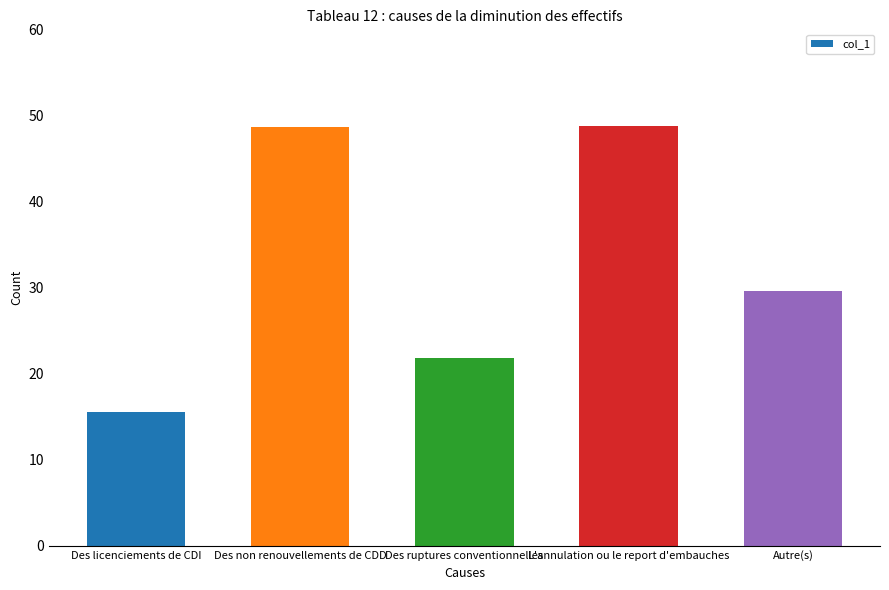

What is the sum of the values at L'annulation ou le report d'embauches and Des licenciements de CDI?

64.3